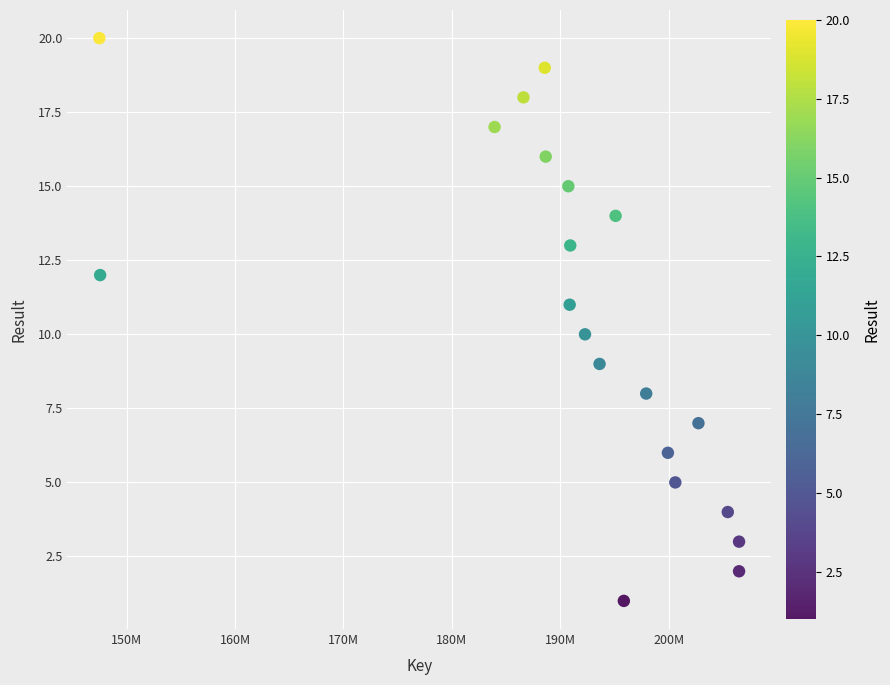

What is the range of X values (max minus min)?

59021620